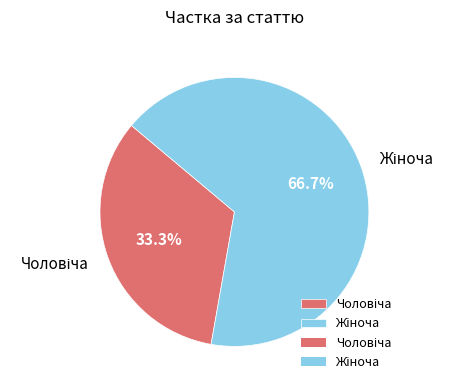

Is there any slice that represents more than half of the pie?

Yes